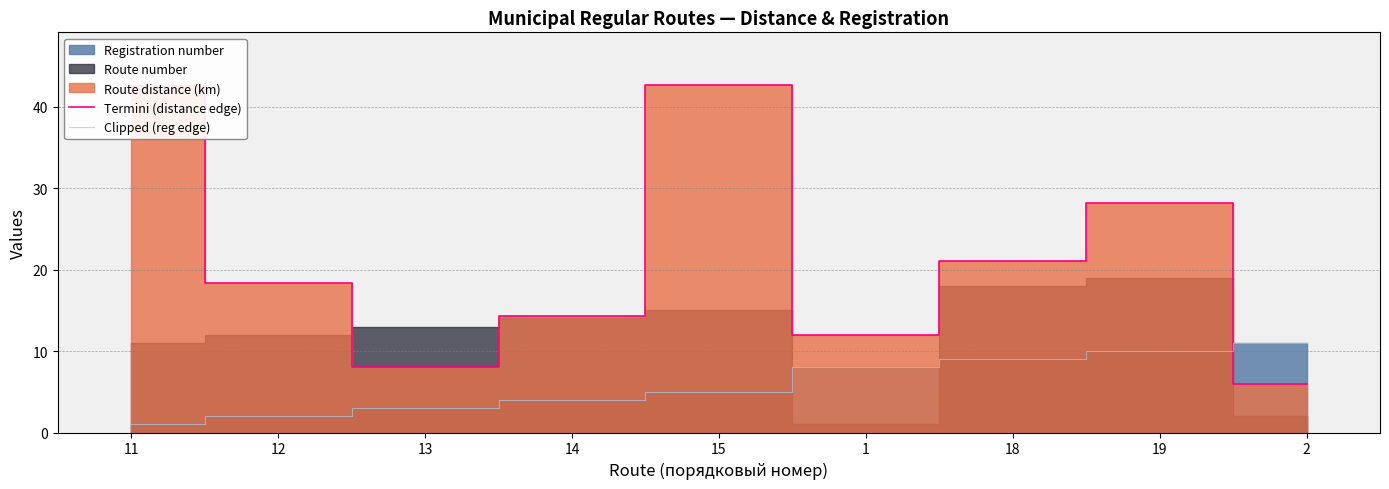

What is the total value across all series at 2?

17.0